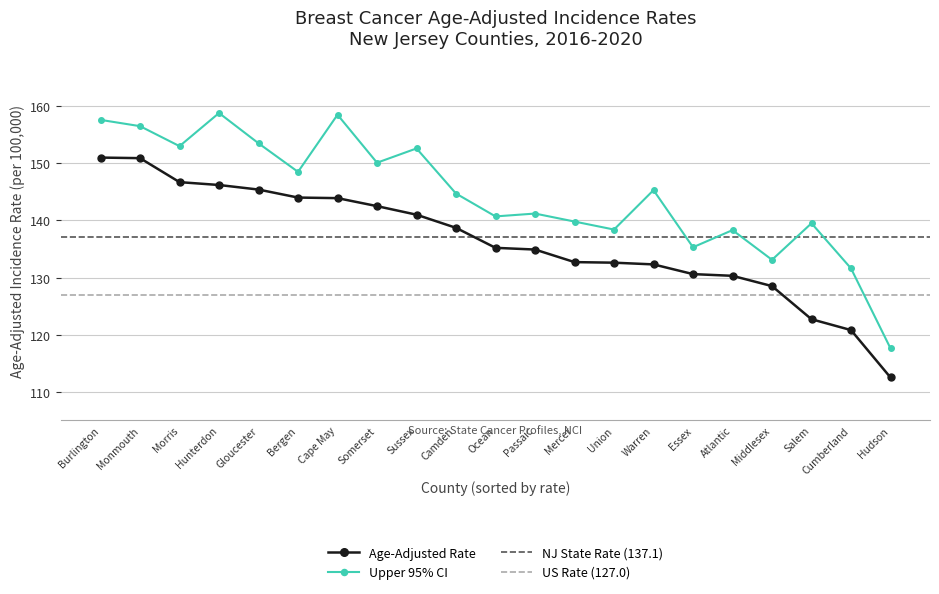

How many values in the Age-Adjusted Rate series exceed 135?

11